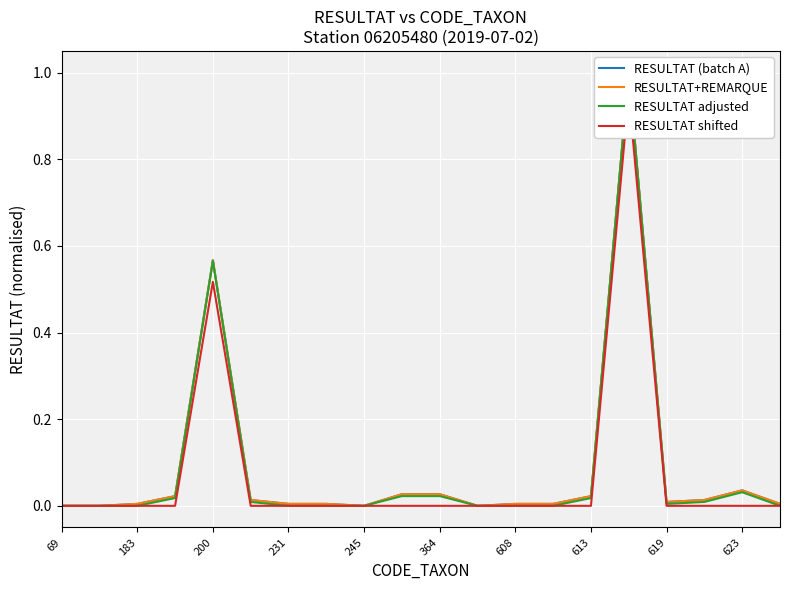

At which category does the chart reach its minimum across all series?

69